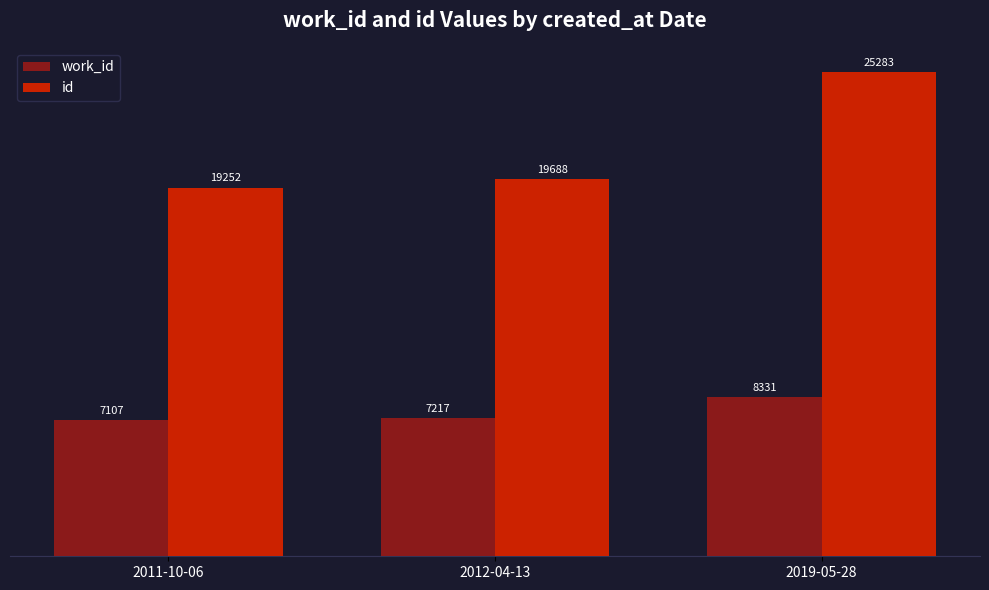

The id series shows 25389 at 2011-10-06. True or false?

False